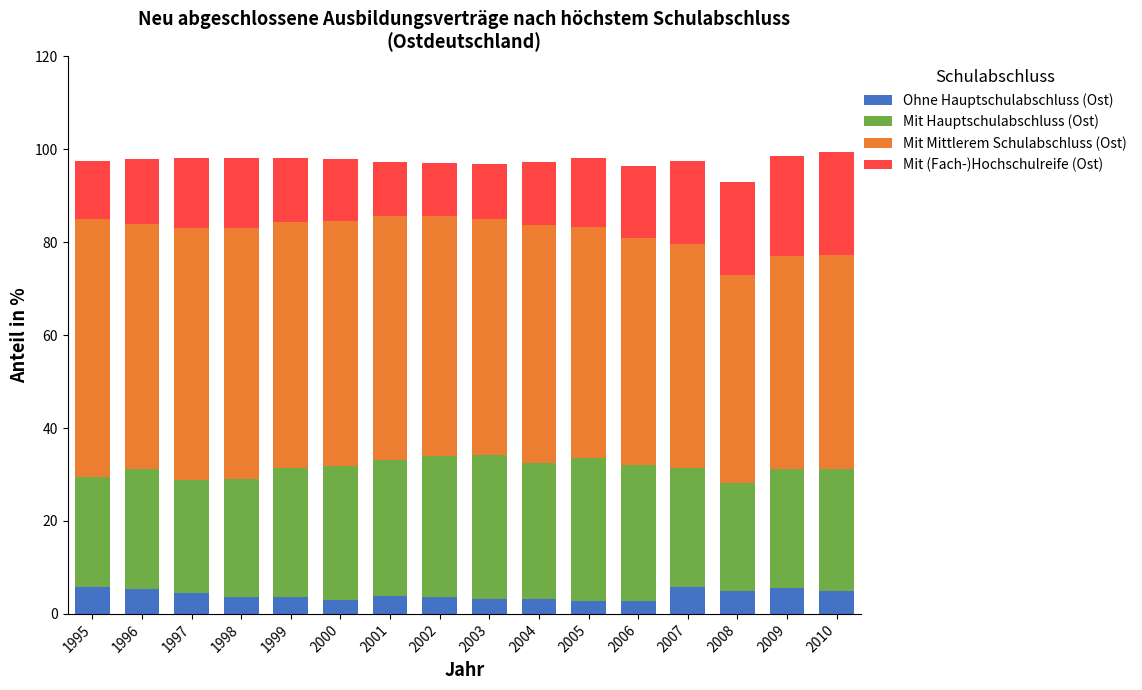

How many categories are shown in the chart?

16